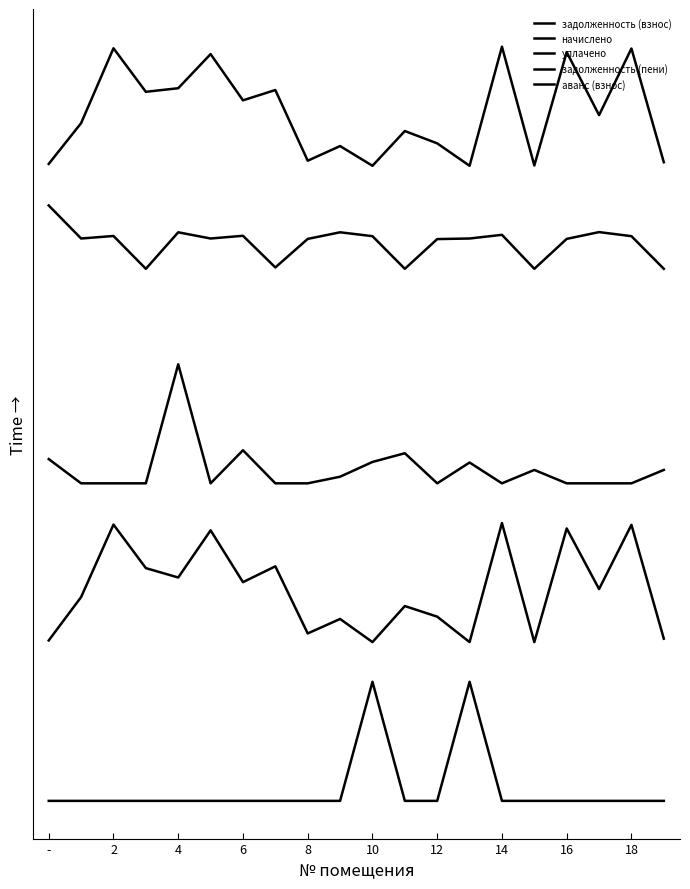

Which series has the widest spread of values?

задолженность (взнос)